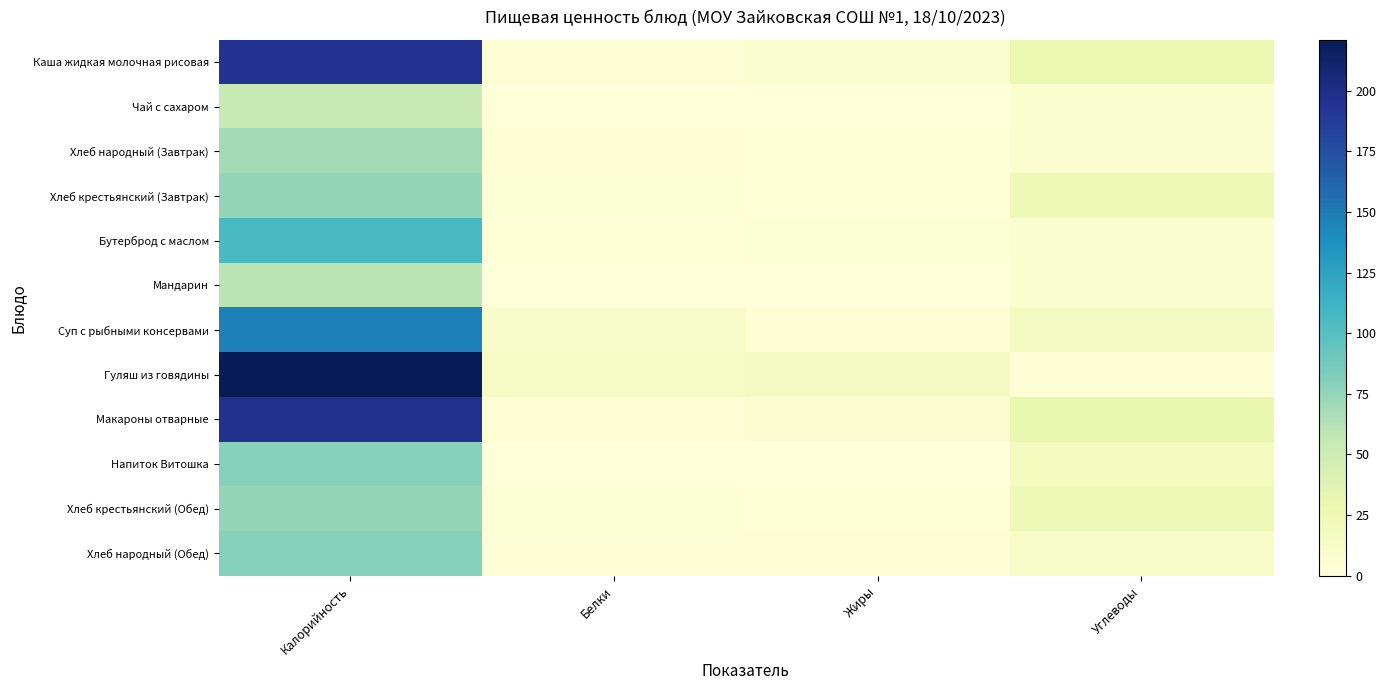

At which category does the chart reach its peak across all series?

Калорийность